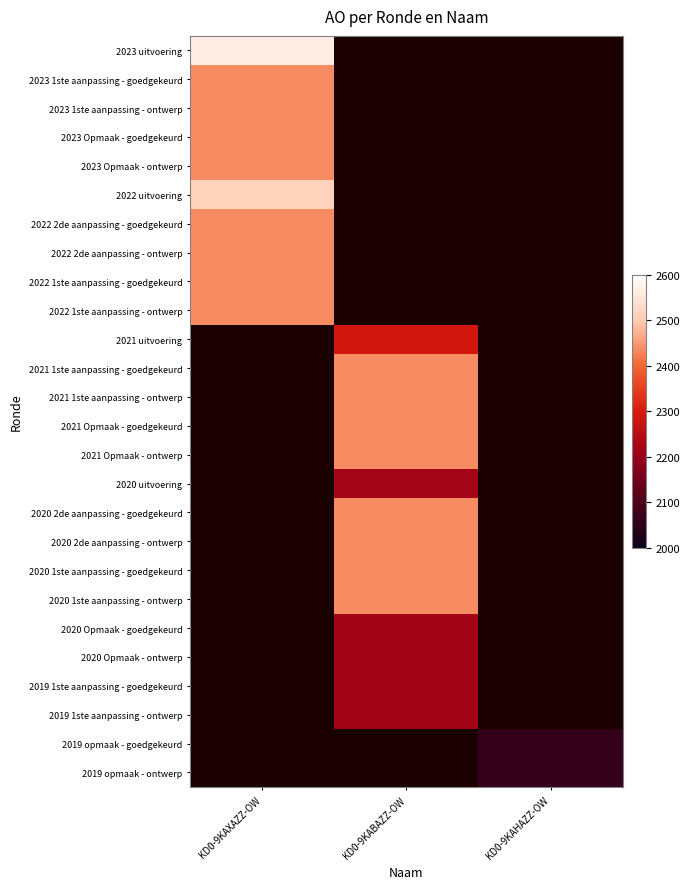

List the labels in order of 2022 2de aanpassing - goedgekeurd value, largest first.

KD0-9KAXAZZ-OW, KD0-9KABAZZ-OW, KD0-9KAHAZZ-OW